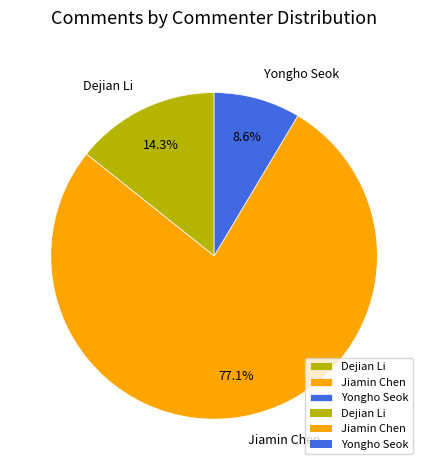

To the nearest percent, what percentage of the pie is Jiamin Chen?

77%